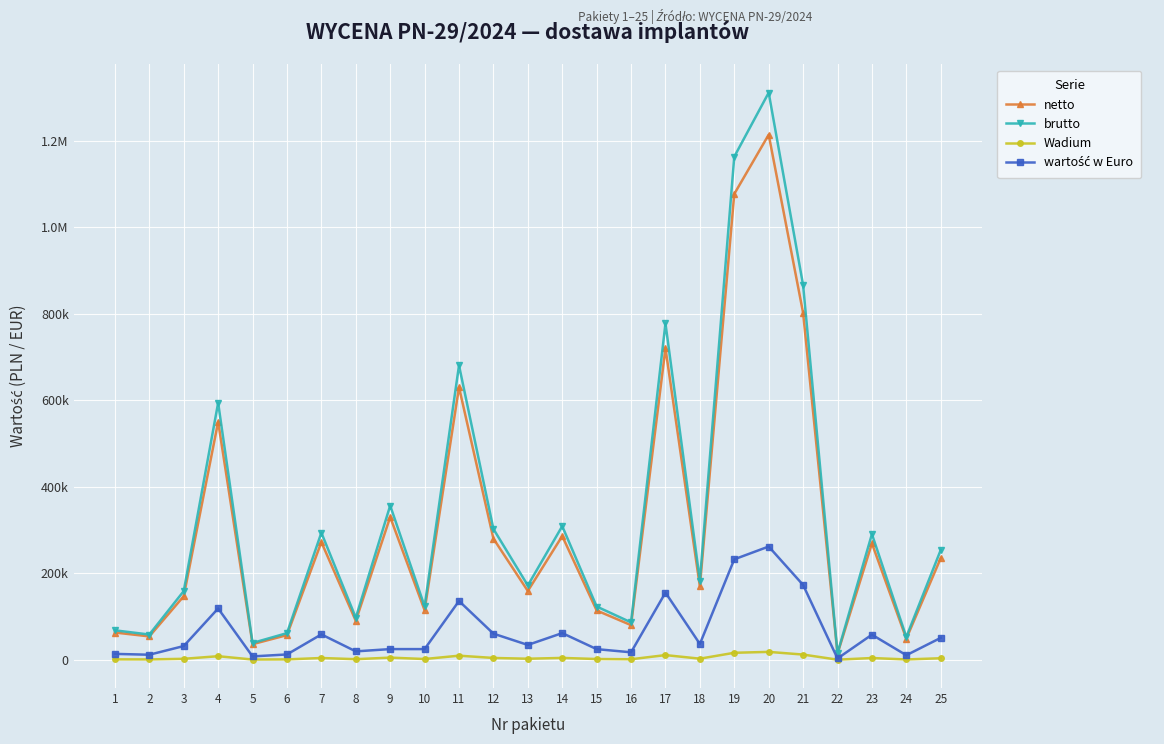

Is it true that Wadium equals 4169.2 at 18?

False